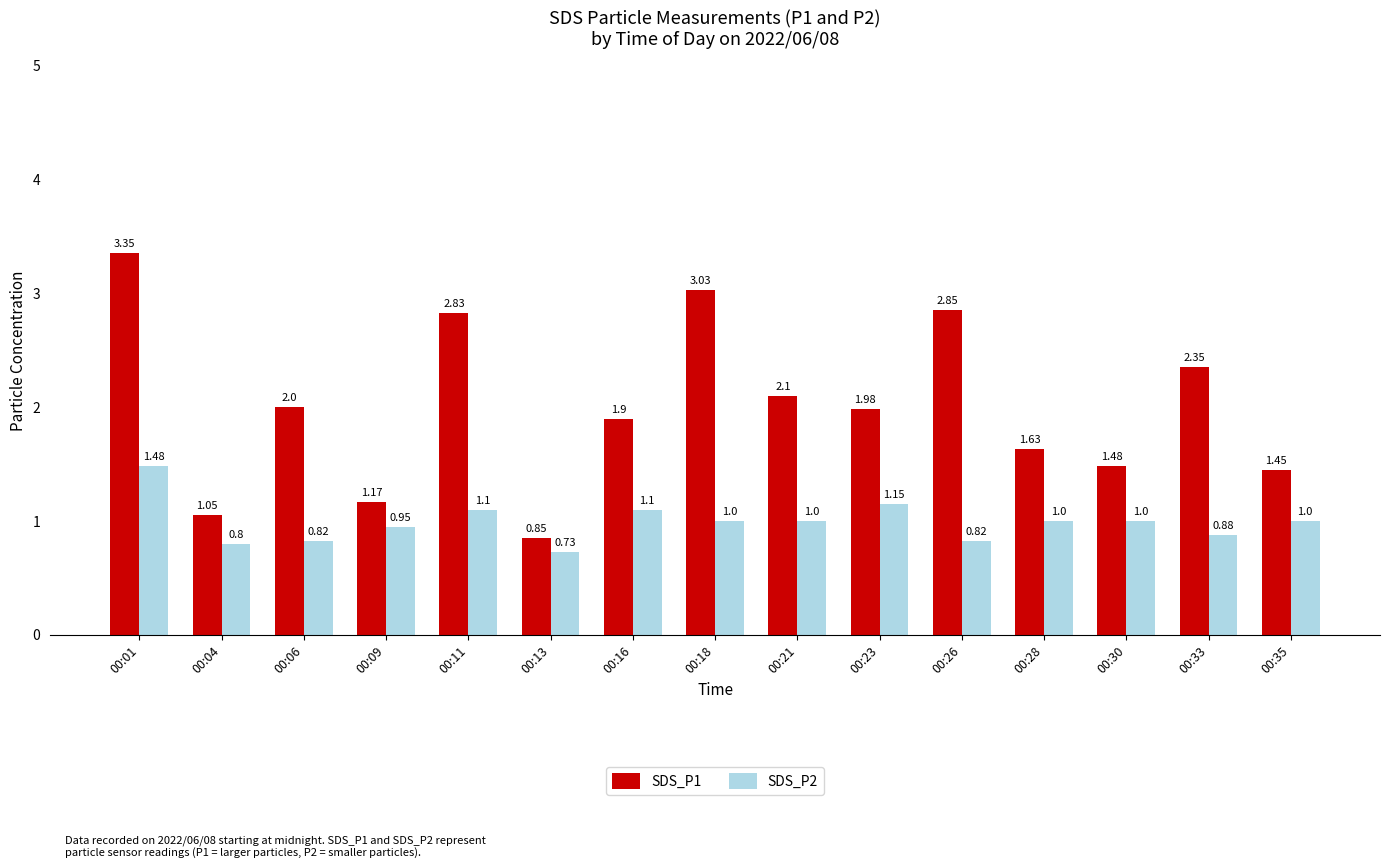

How many bars are there in total?

30